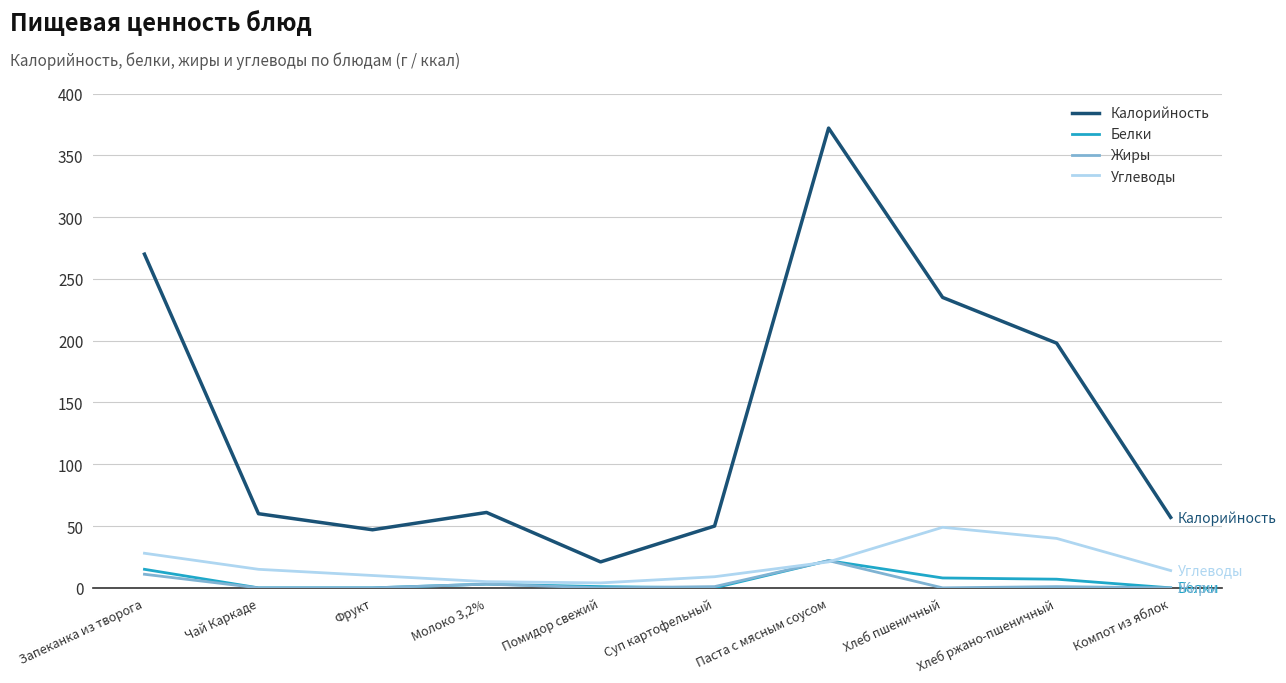

What position from the right is Чай Каркаде?

9